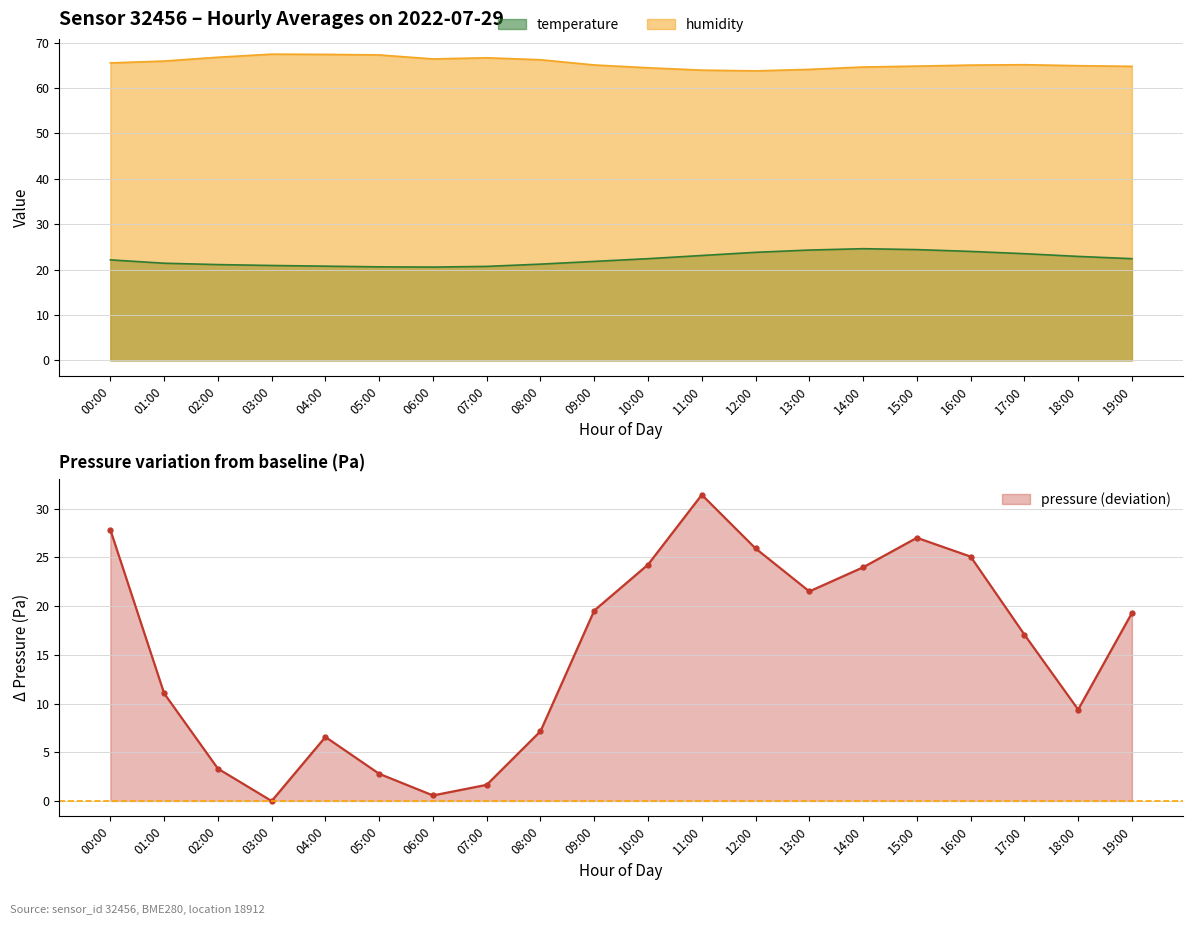

What is the difference between the second highest and second lowest values in the temperature series?

3.8